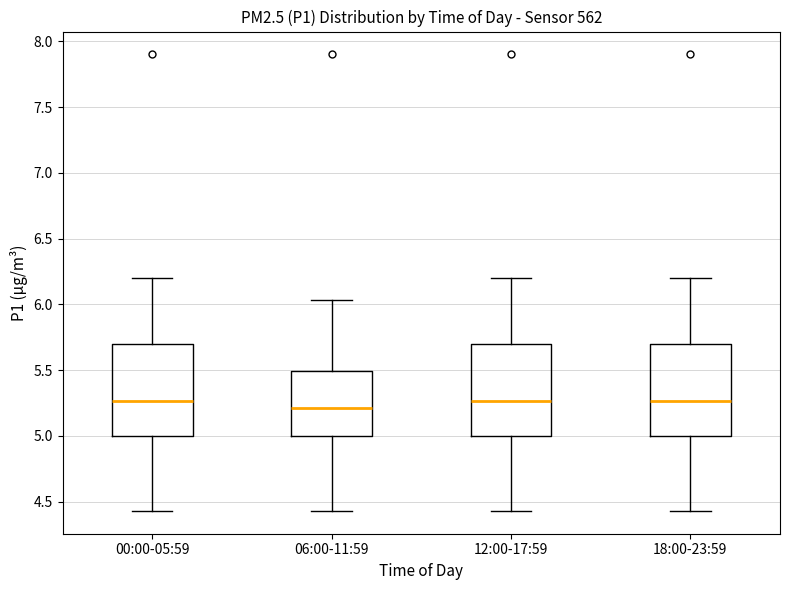

Which box's median line is the lowest?

06:00-11:59